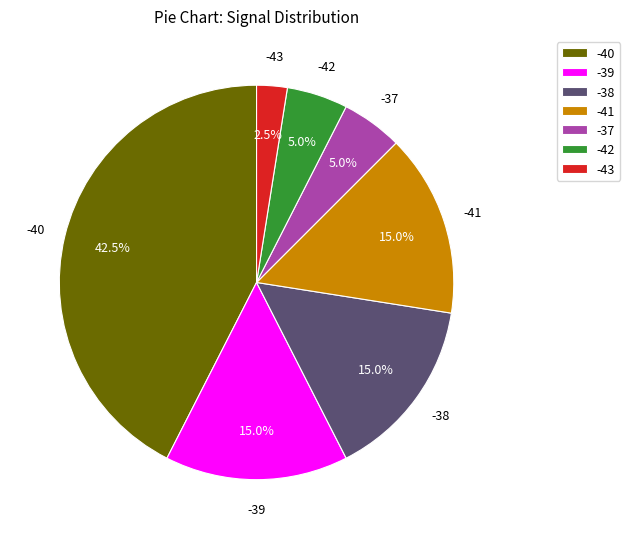

Approximately how many times larger is the value at -41 compared to -39?

1.0